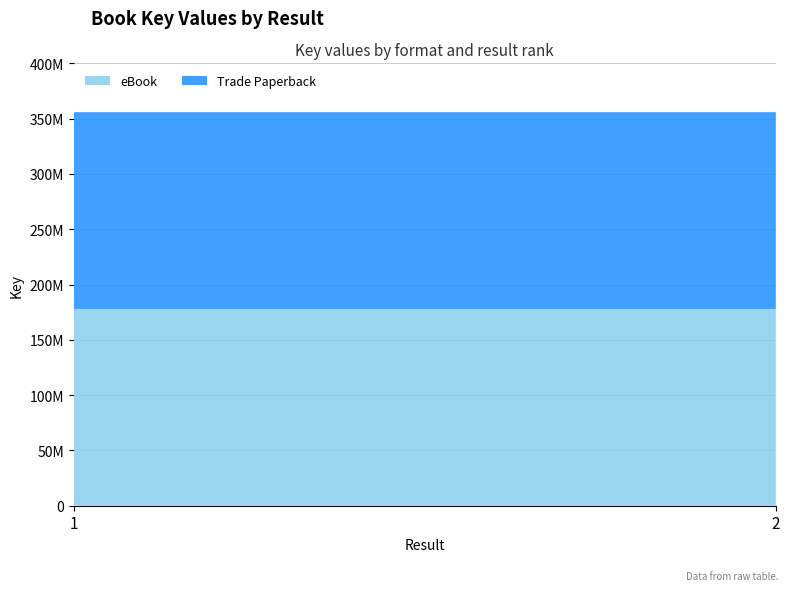

The Trade Paperback series shows 177929954 at 1. True or false?

True